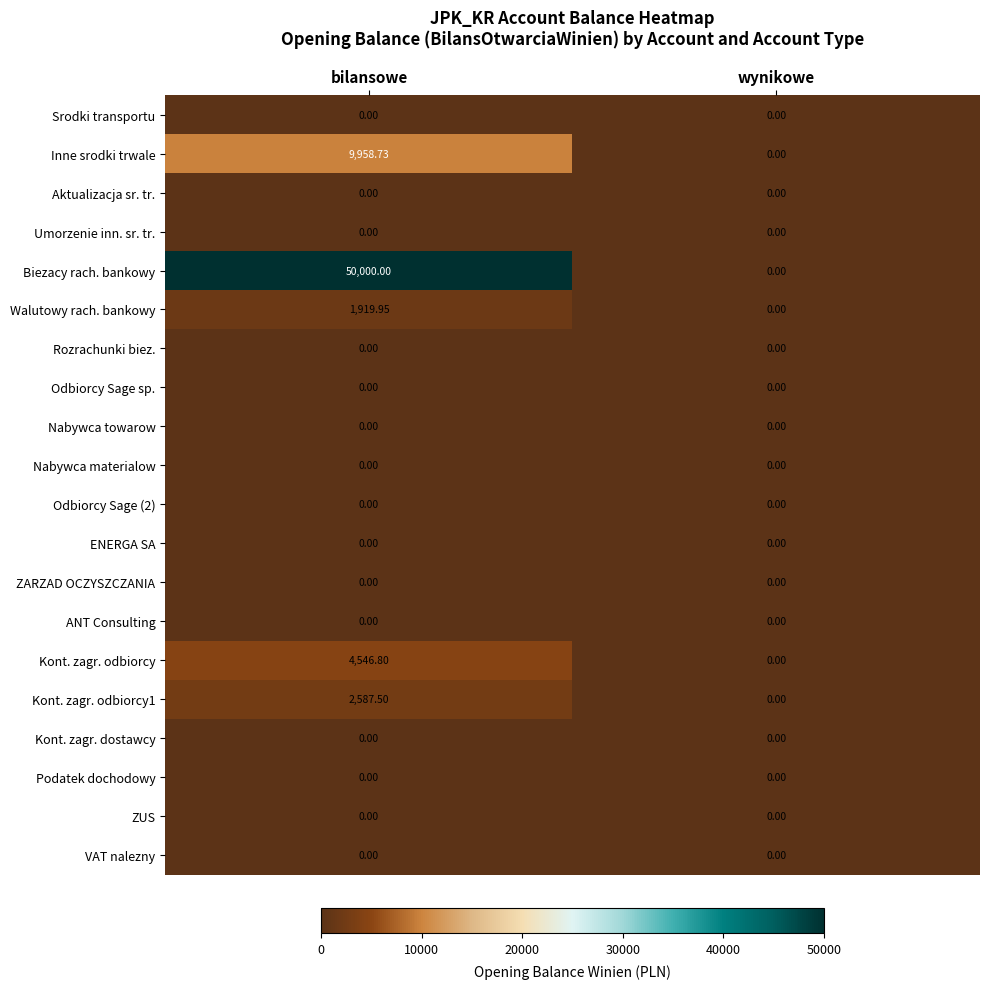

What is the total value across all series at bilansowe?

69013.0